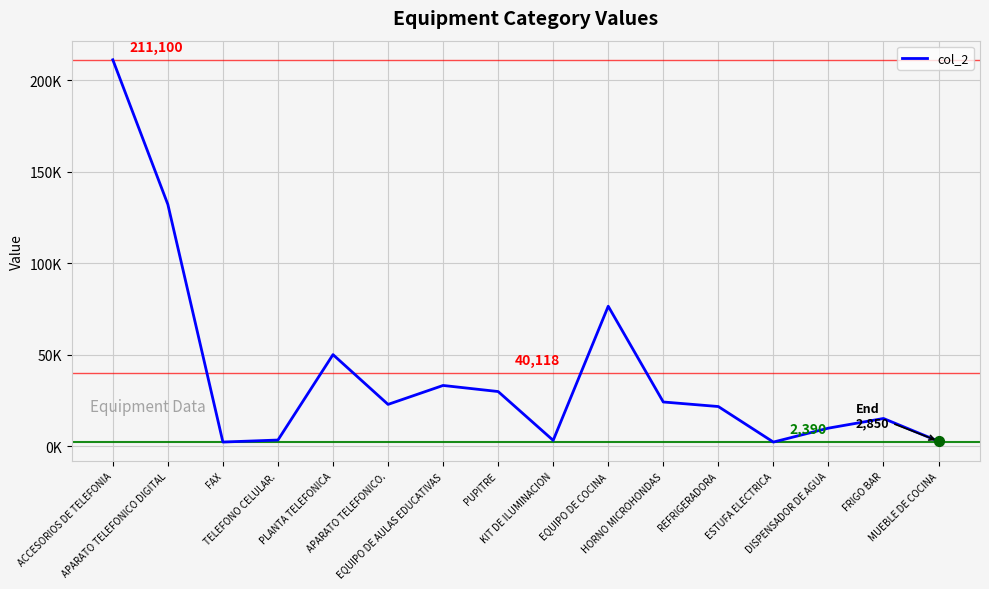

What is the ratio of the value at EQUIPO DE AULAS EDUCATIVAS to the value at TELEFONO CELULAR.?

9.5